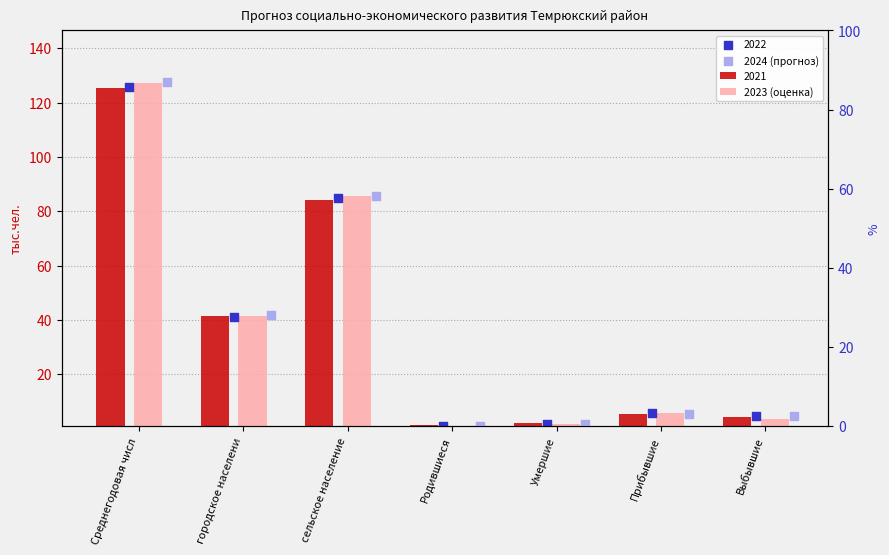

Is the value of 2023 (оценка) at Среднегодовая числ greater than the value of 2024 (прогноз) at Выбывшие?

Yes